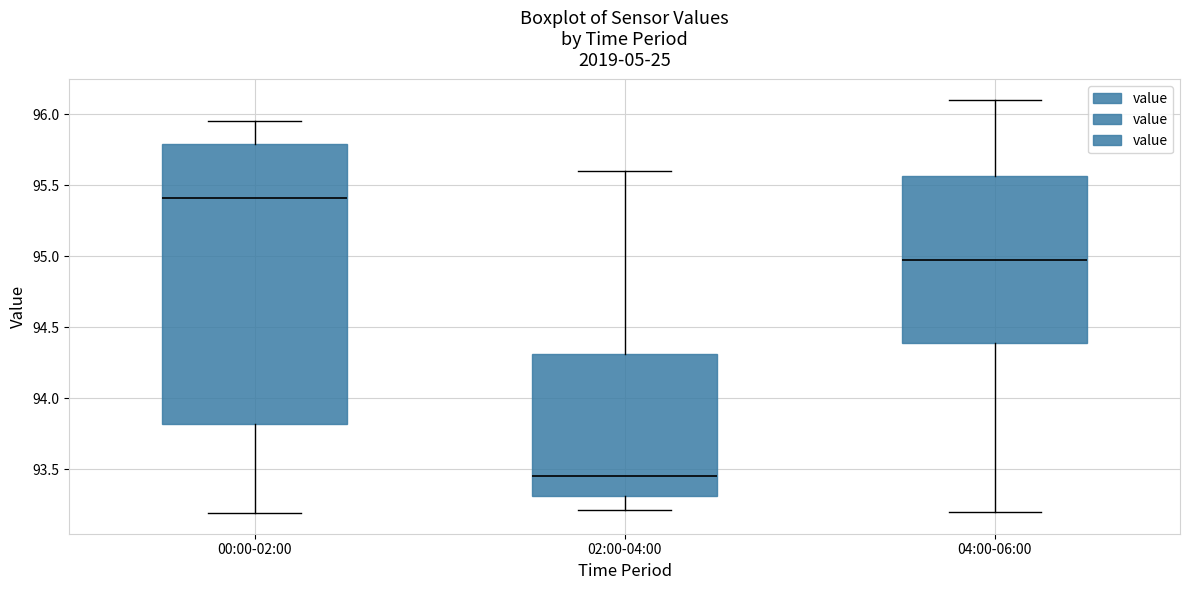

Which box's median line is the lowest?

02:00-04:00